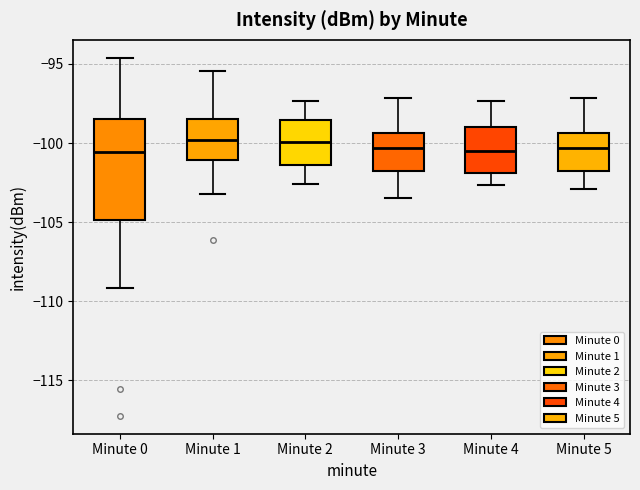

Where does the upper whisker of the box for Minute 4 end on the y-axis? The values are not printed on the chart, so give them approximately, as read against the axis.

-97.5